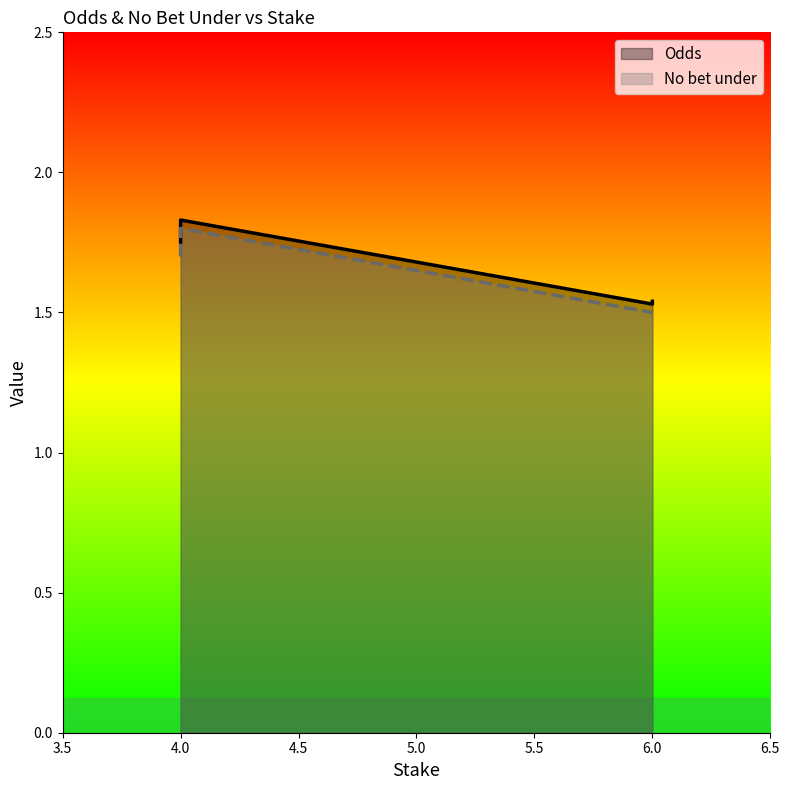

Reading left to right, extract all data points from this chart.

Odds: 1.5	1.5	1.8	1.8	1.8
No bet under: 1.5	1.5	1.7	1.8	1.8